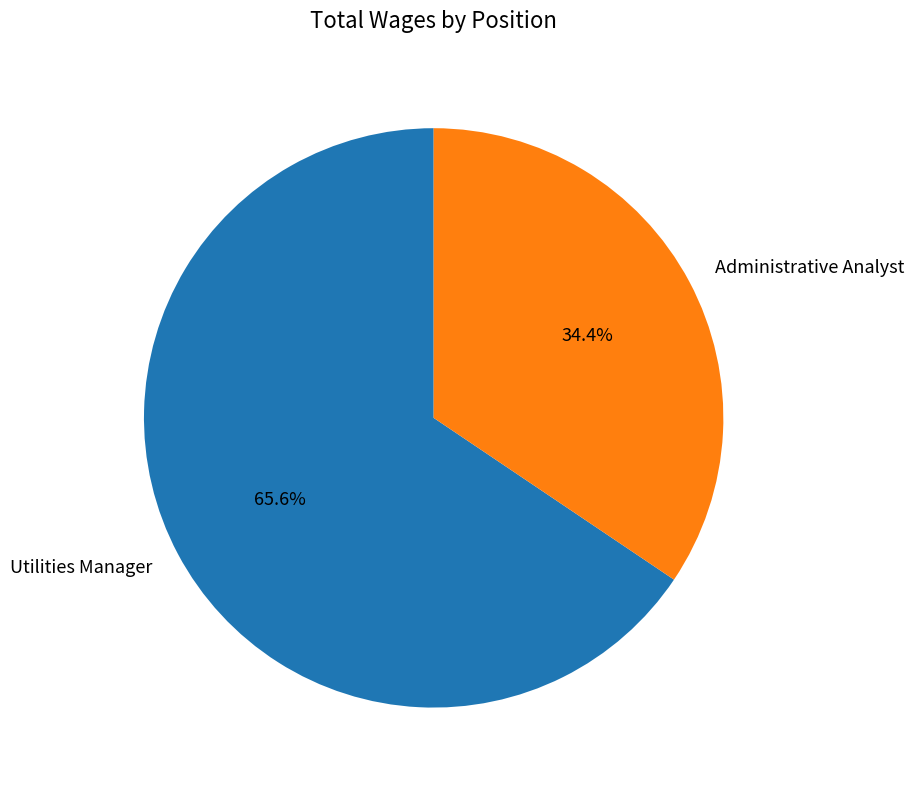

Which category has the biggest portion of the pie?

Utilities Manager